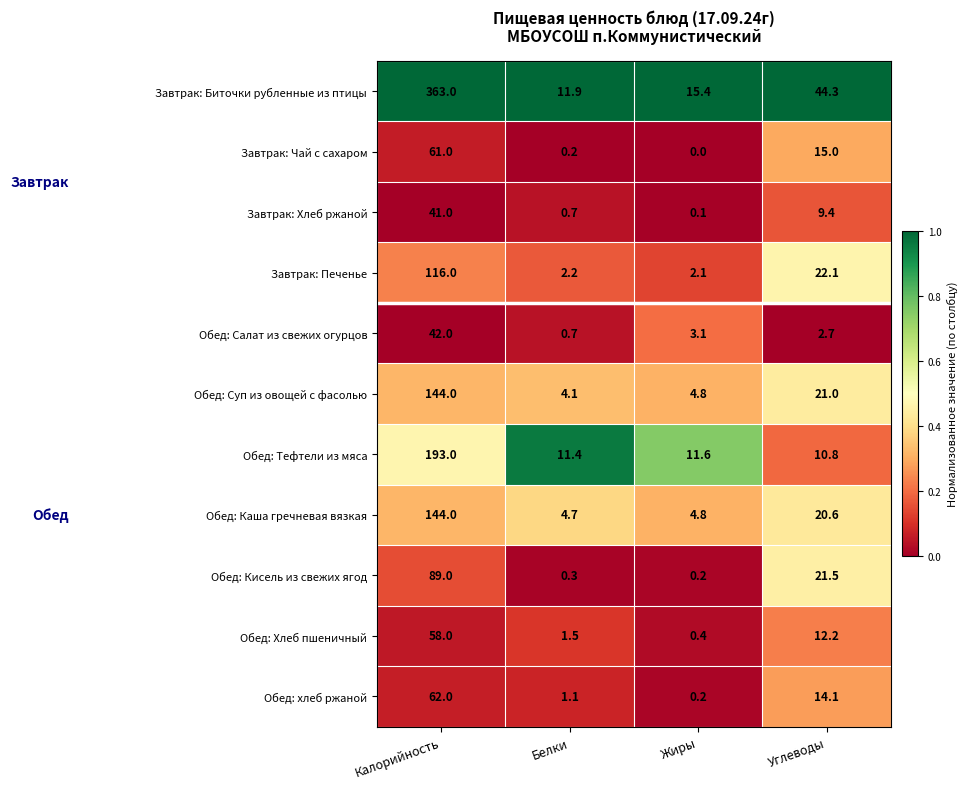

At how many categories does at least one series exceed 0?

4